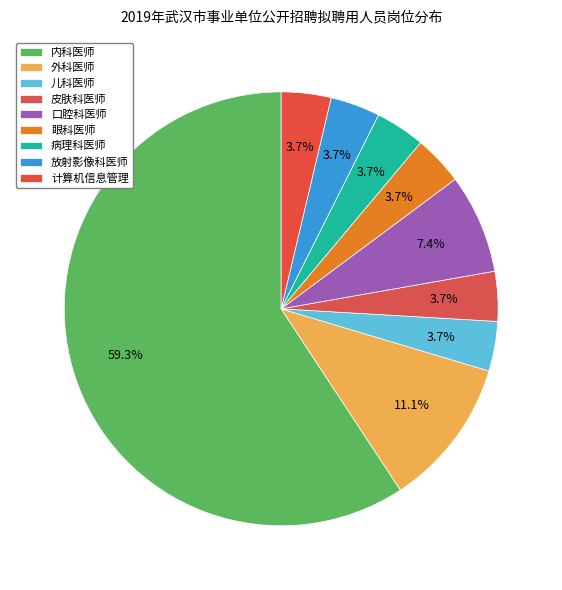

To the nearest percent, what is the average slice percentage?

11%